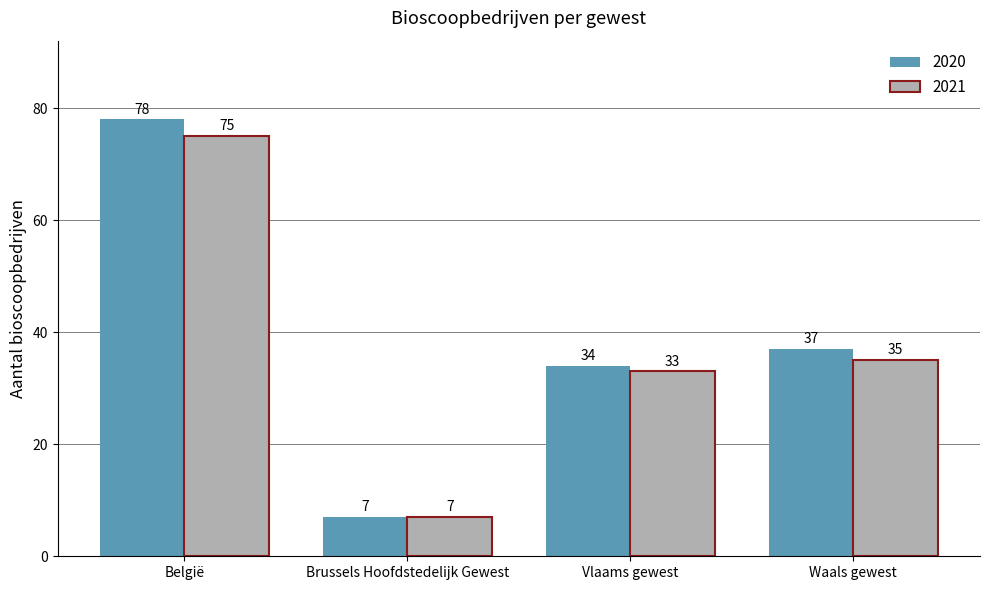

What is the value of the 2021 bar at the 1st from the left?

75